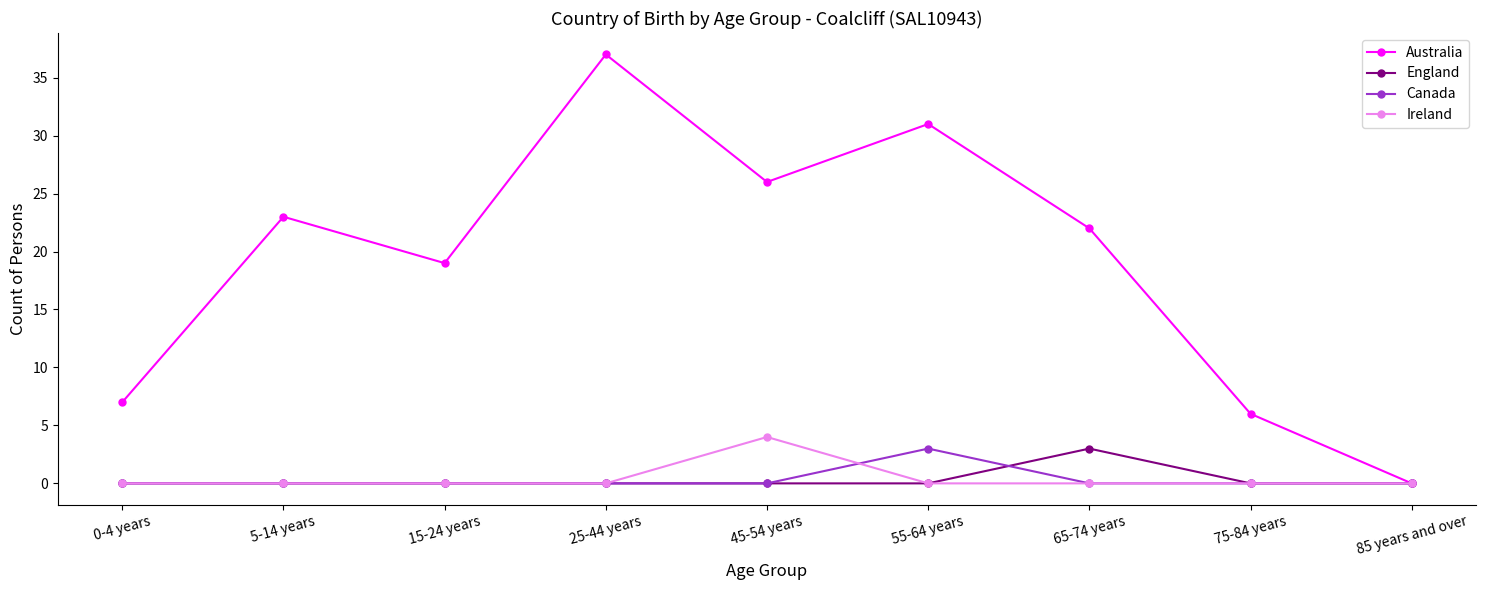

What is the greatest value displayed?

37